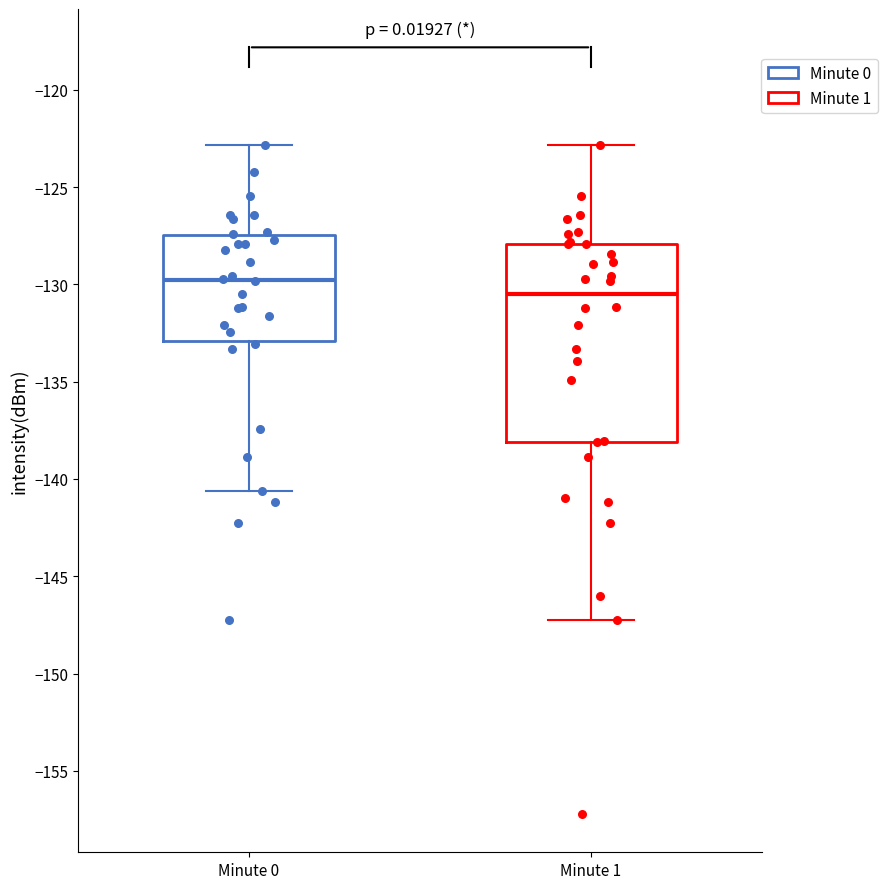

Which box's median line is the highest?

Minute 0